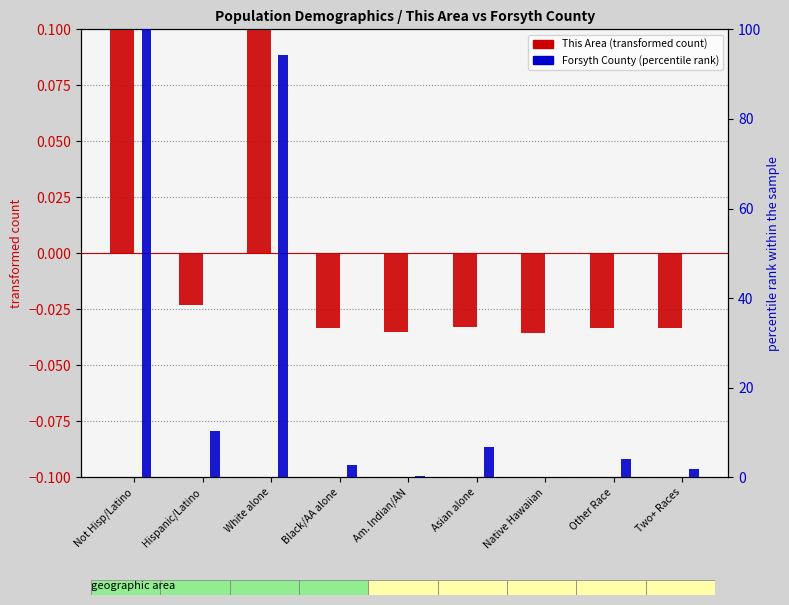

At how many categories does at least one series exceed 13?

2